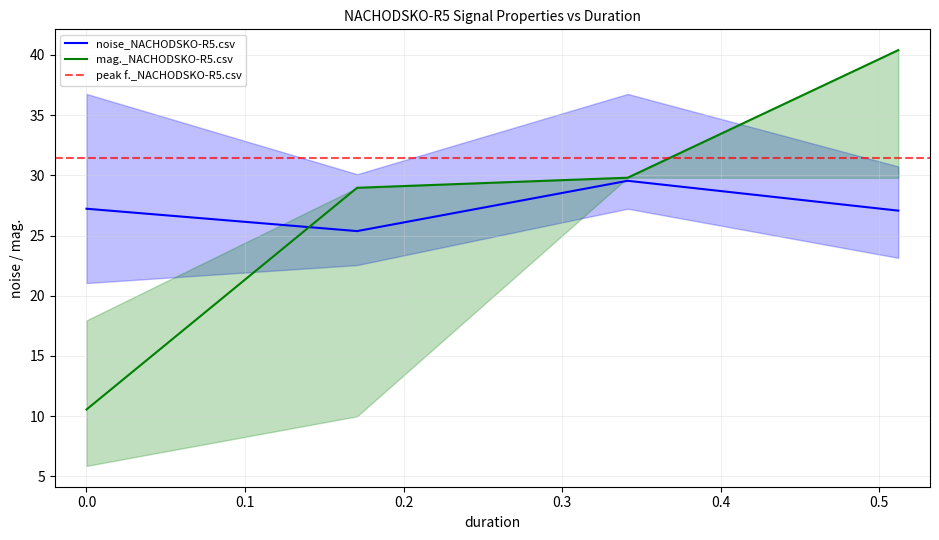

True or false: noise and mag. cross at least once.

True